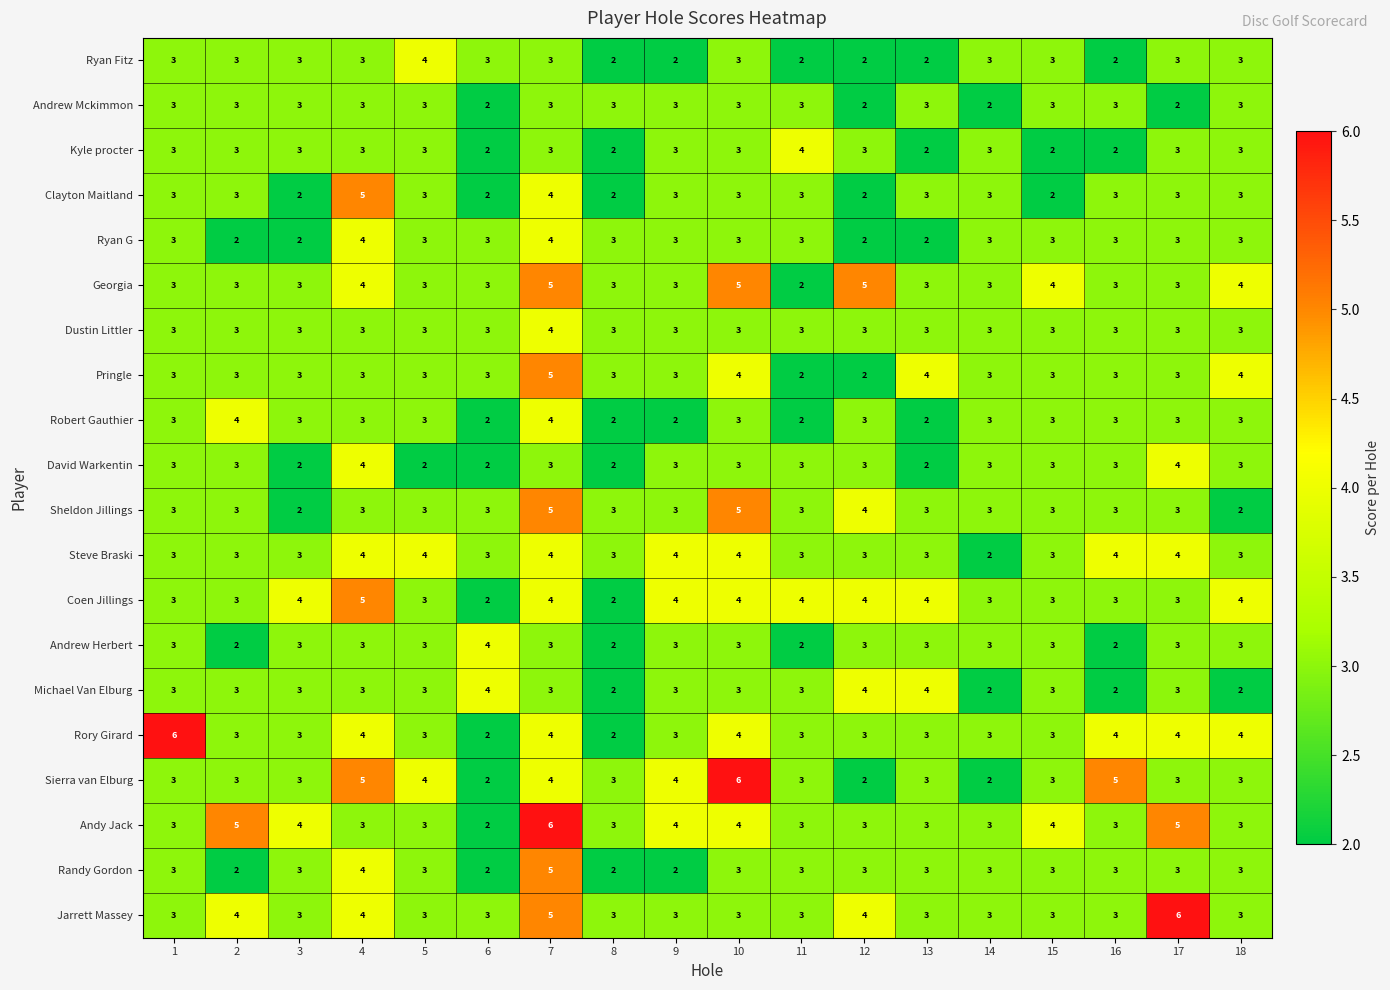

At which label does Ryan Fitz reach its peak?

5